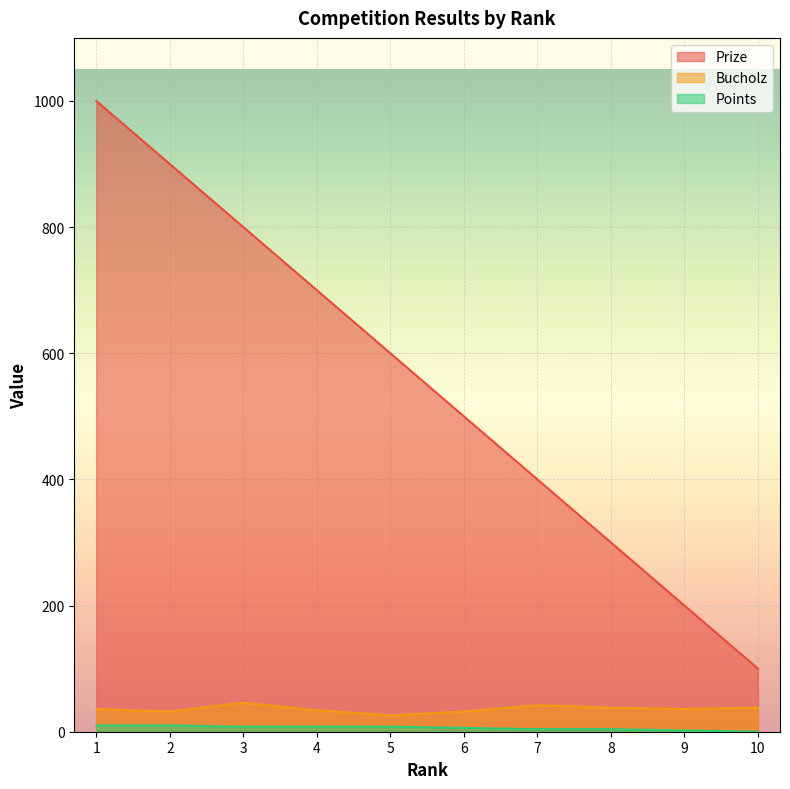

How many lines are shown in the chart?

3